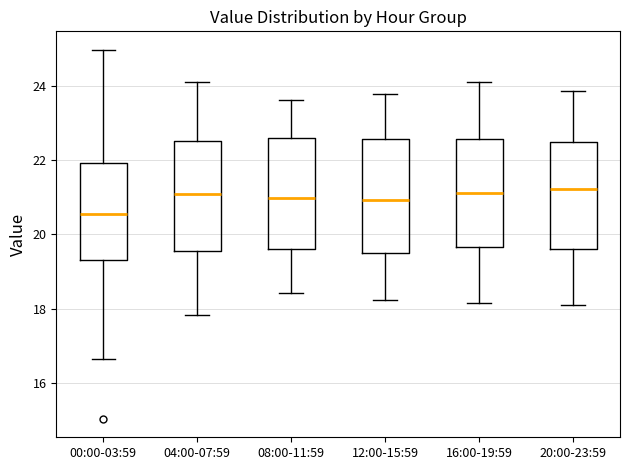

Which box's median line is the lowest?

00:00-03:59